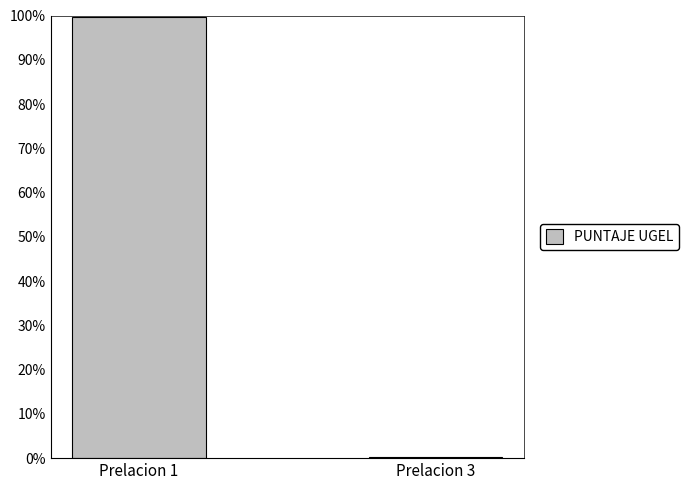

List the labels in order of value, largest first.

Prelacion 1, Prelacion 3